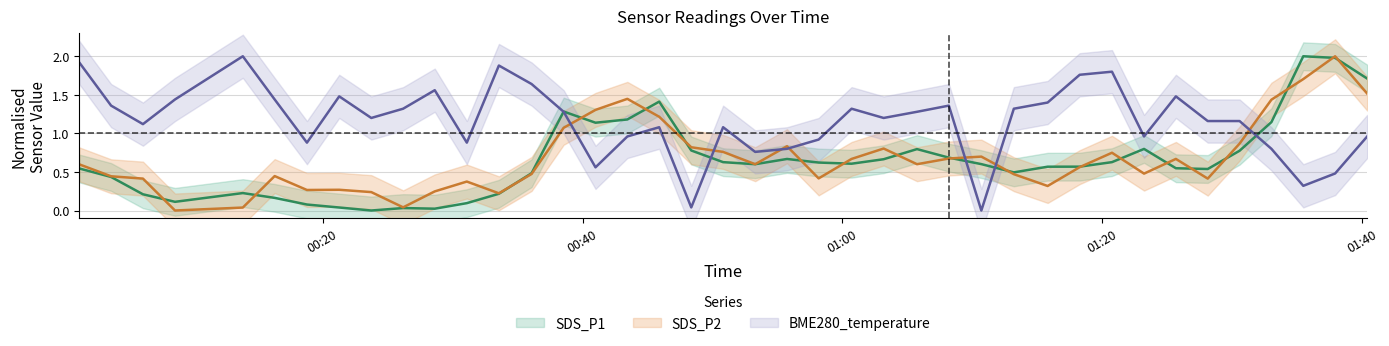

True or false: SDS_P2 and BME280_temperature cross at least once.

True